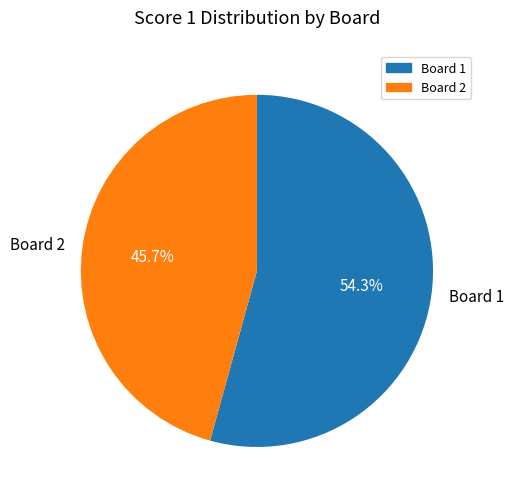

How many segments does this pie chart have?

2